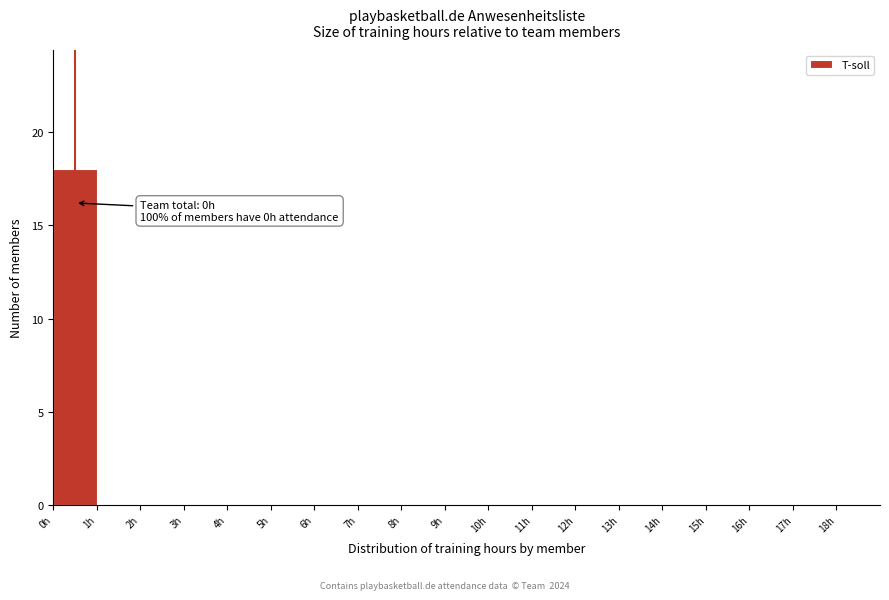

Which range on the x-axis has the tallest bar?

0 to 1